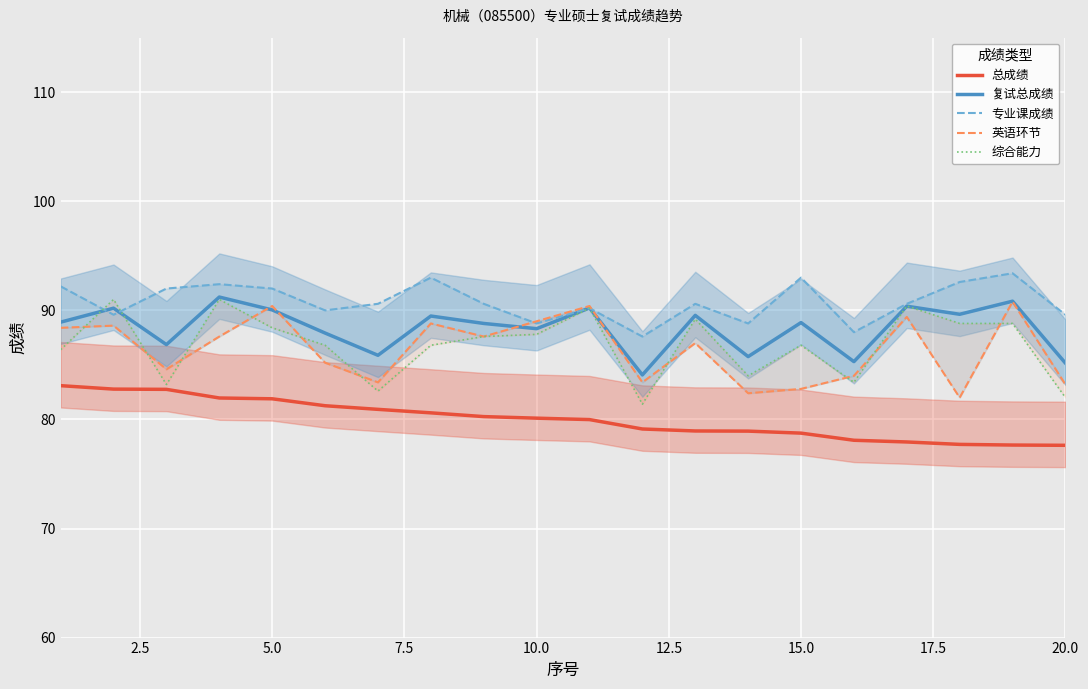

True or false: 总成绩 and 专业课成绩 cross at least once.

False